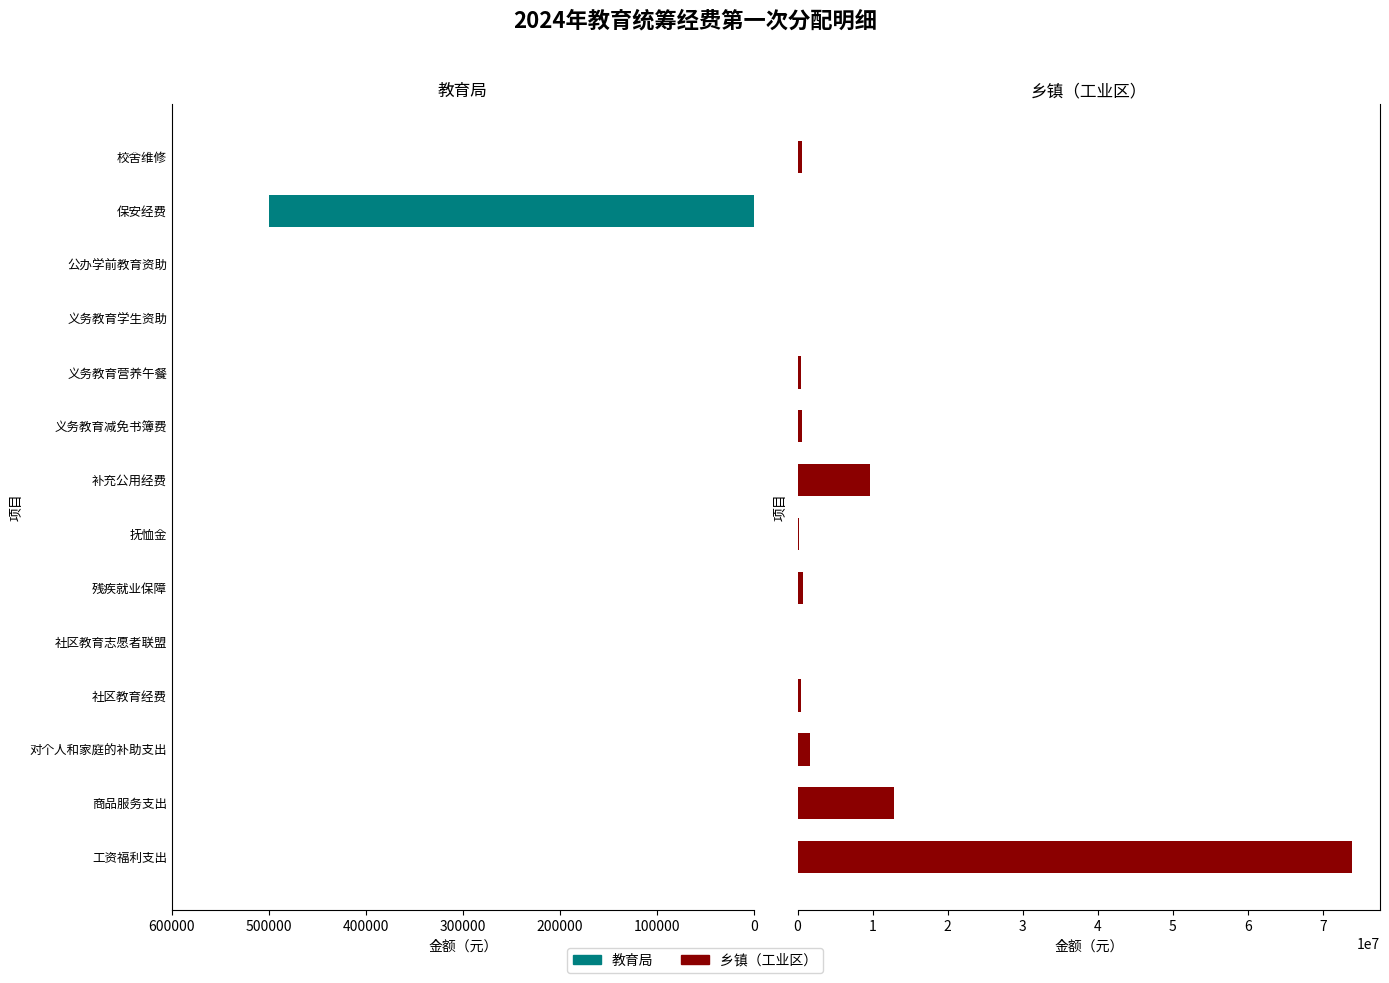

How many positive values does the 教育局 series have?

1